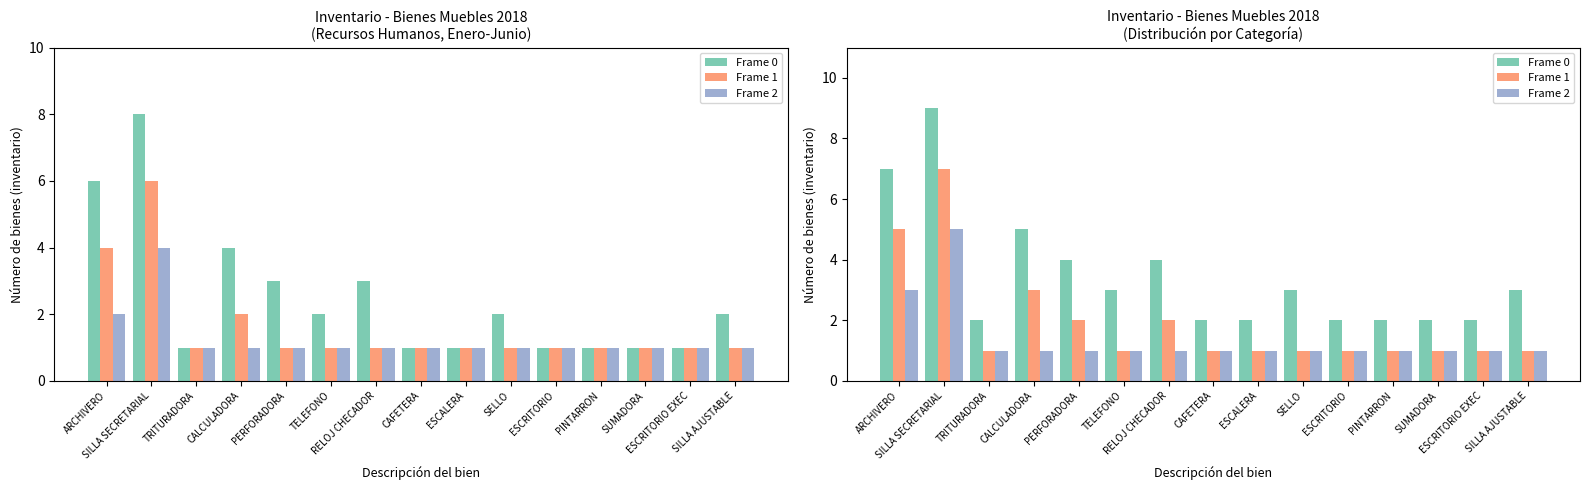

At RELOJ CHECADOR, list the series in order from smallest to largest.

Frame 2, Frame 1, Frame 0